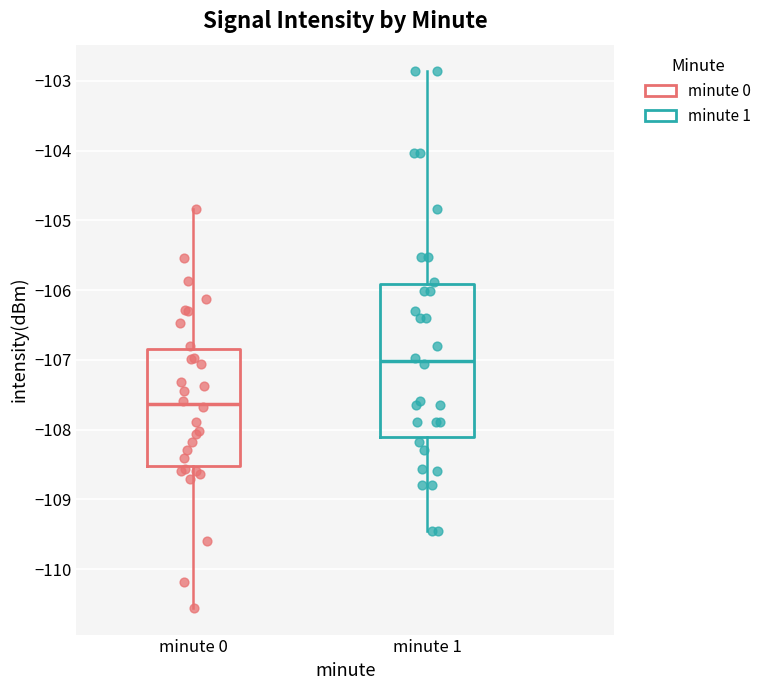

Which box is the tallest, from its lower edge to its upper edge?

minute 1